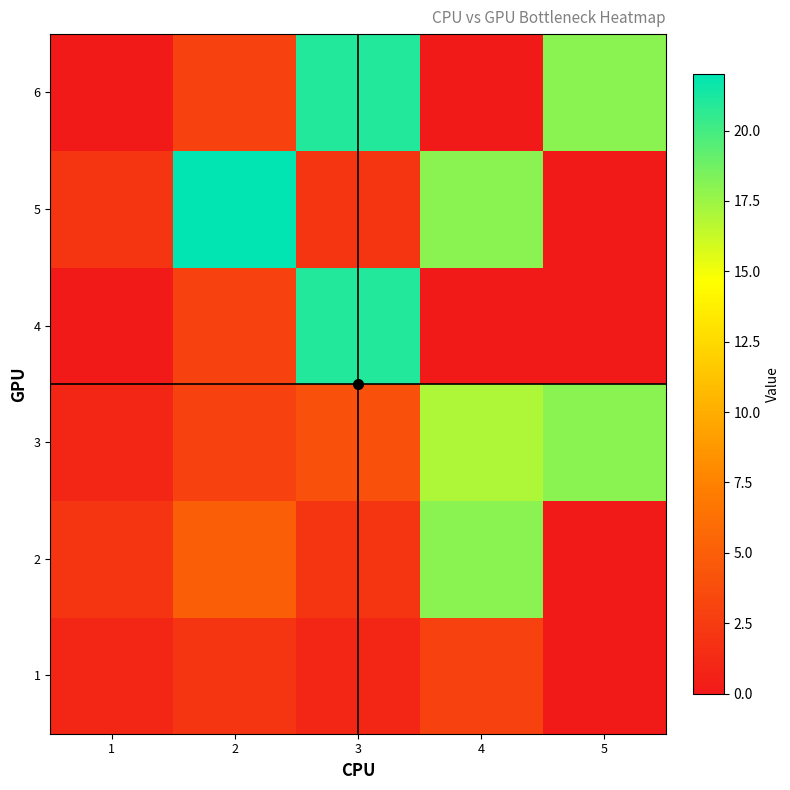

At how many categories does at least one series exceed 1?

5